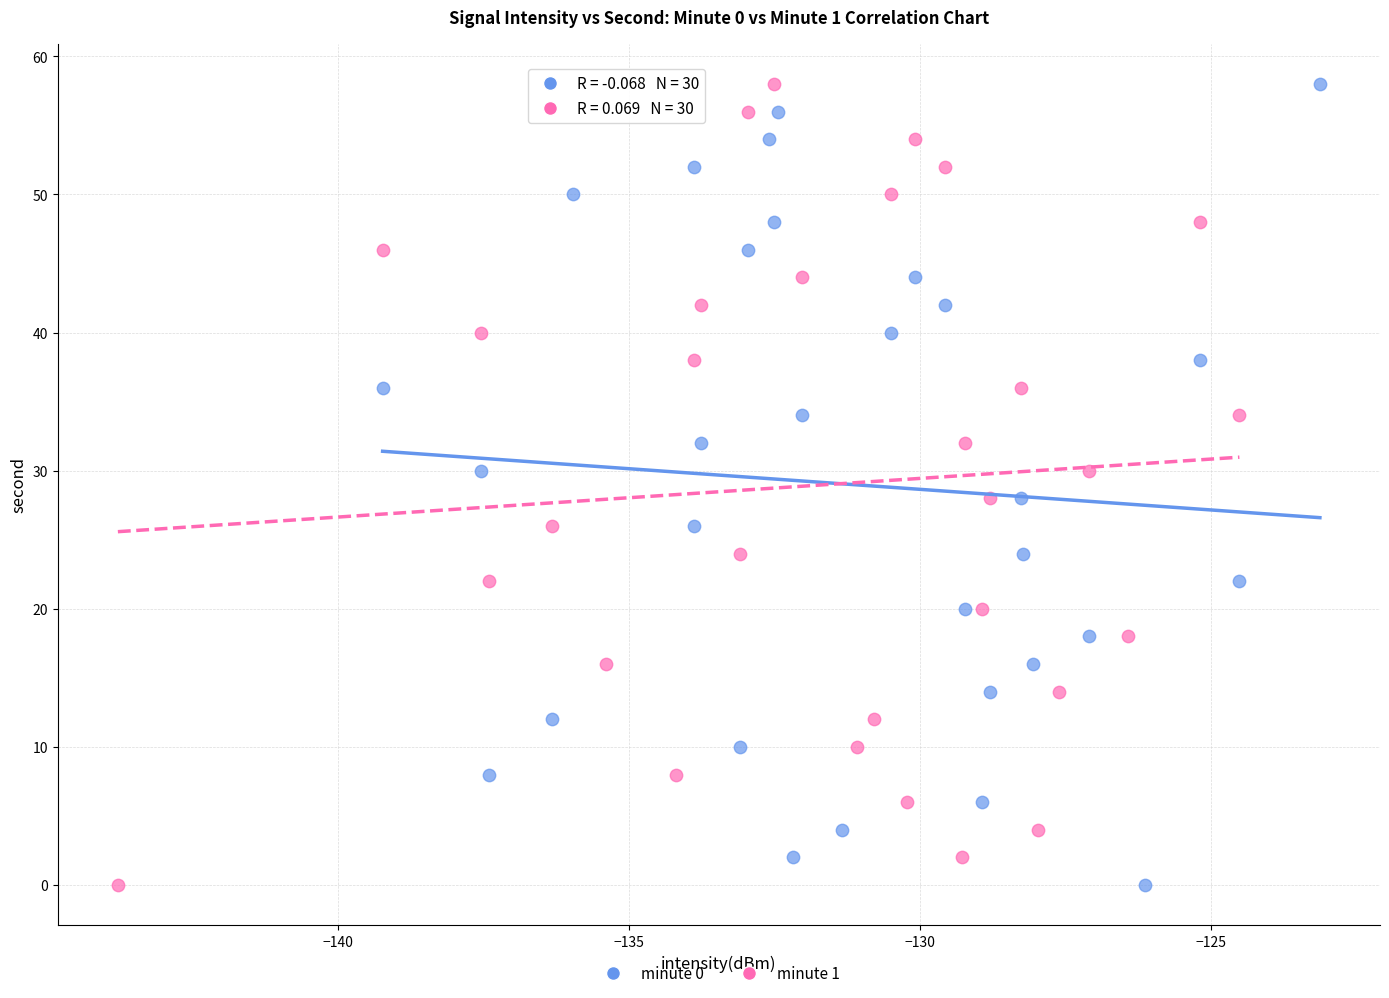

What are all the series names shown in the legend?

minute 0, minute 1